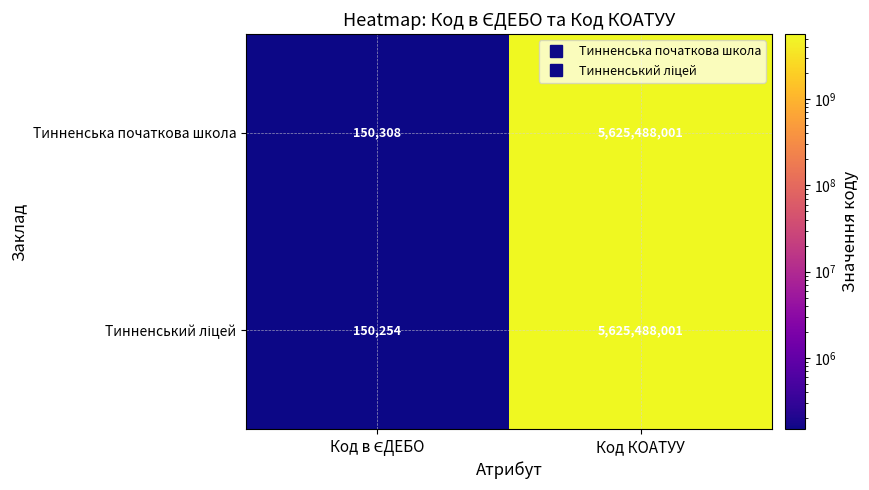

The value of Тинненська початкова школа at Код КОАТУУ is 5625488001. True or false?

True